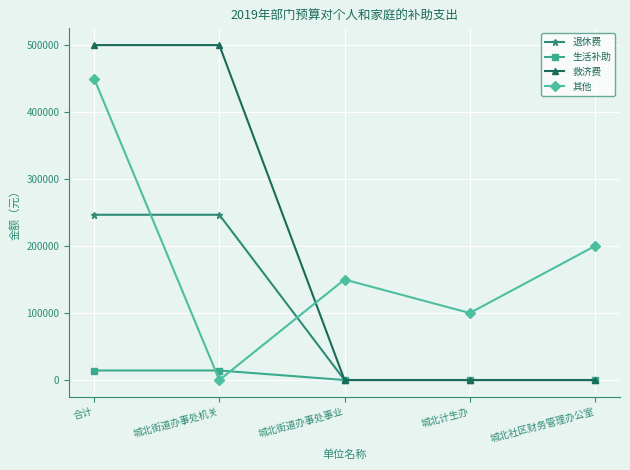

What is the sum of all 退休费 values?

493401.6